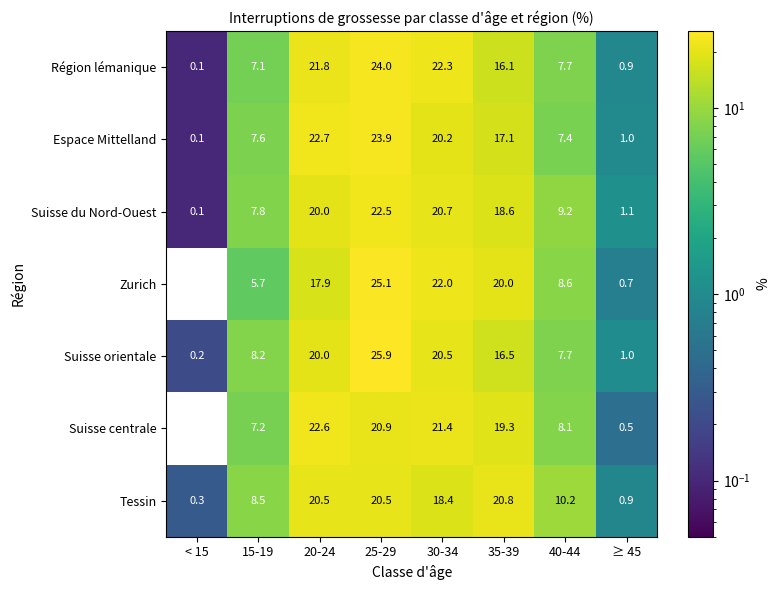

Where is Tessin nearest to the value 10?

40-44